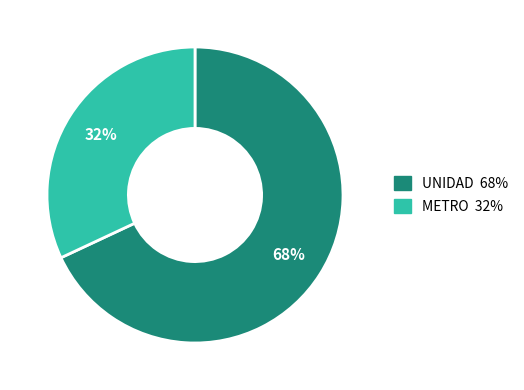

To the nearest percent, what is the difference between the largest and smallest slice percentages?

36%